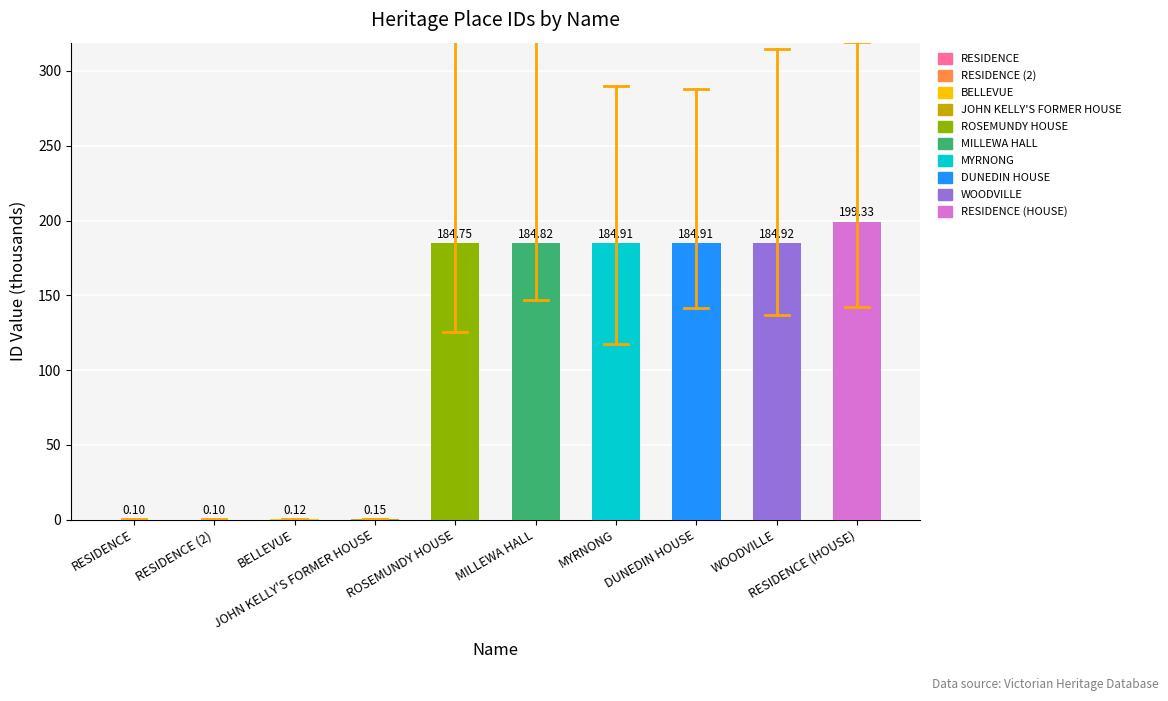

What is the sum of all values?

1124.1